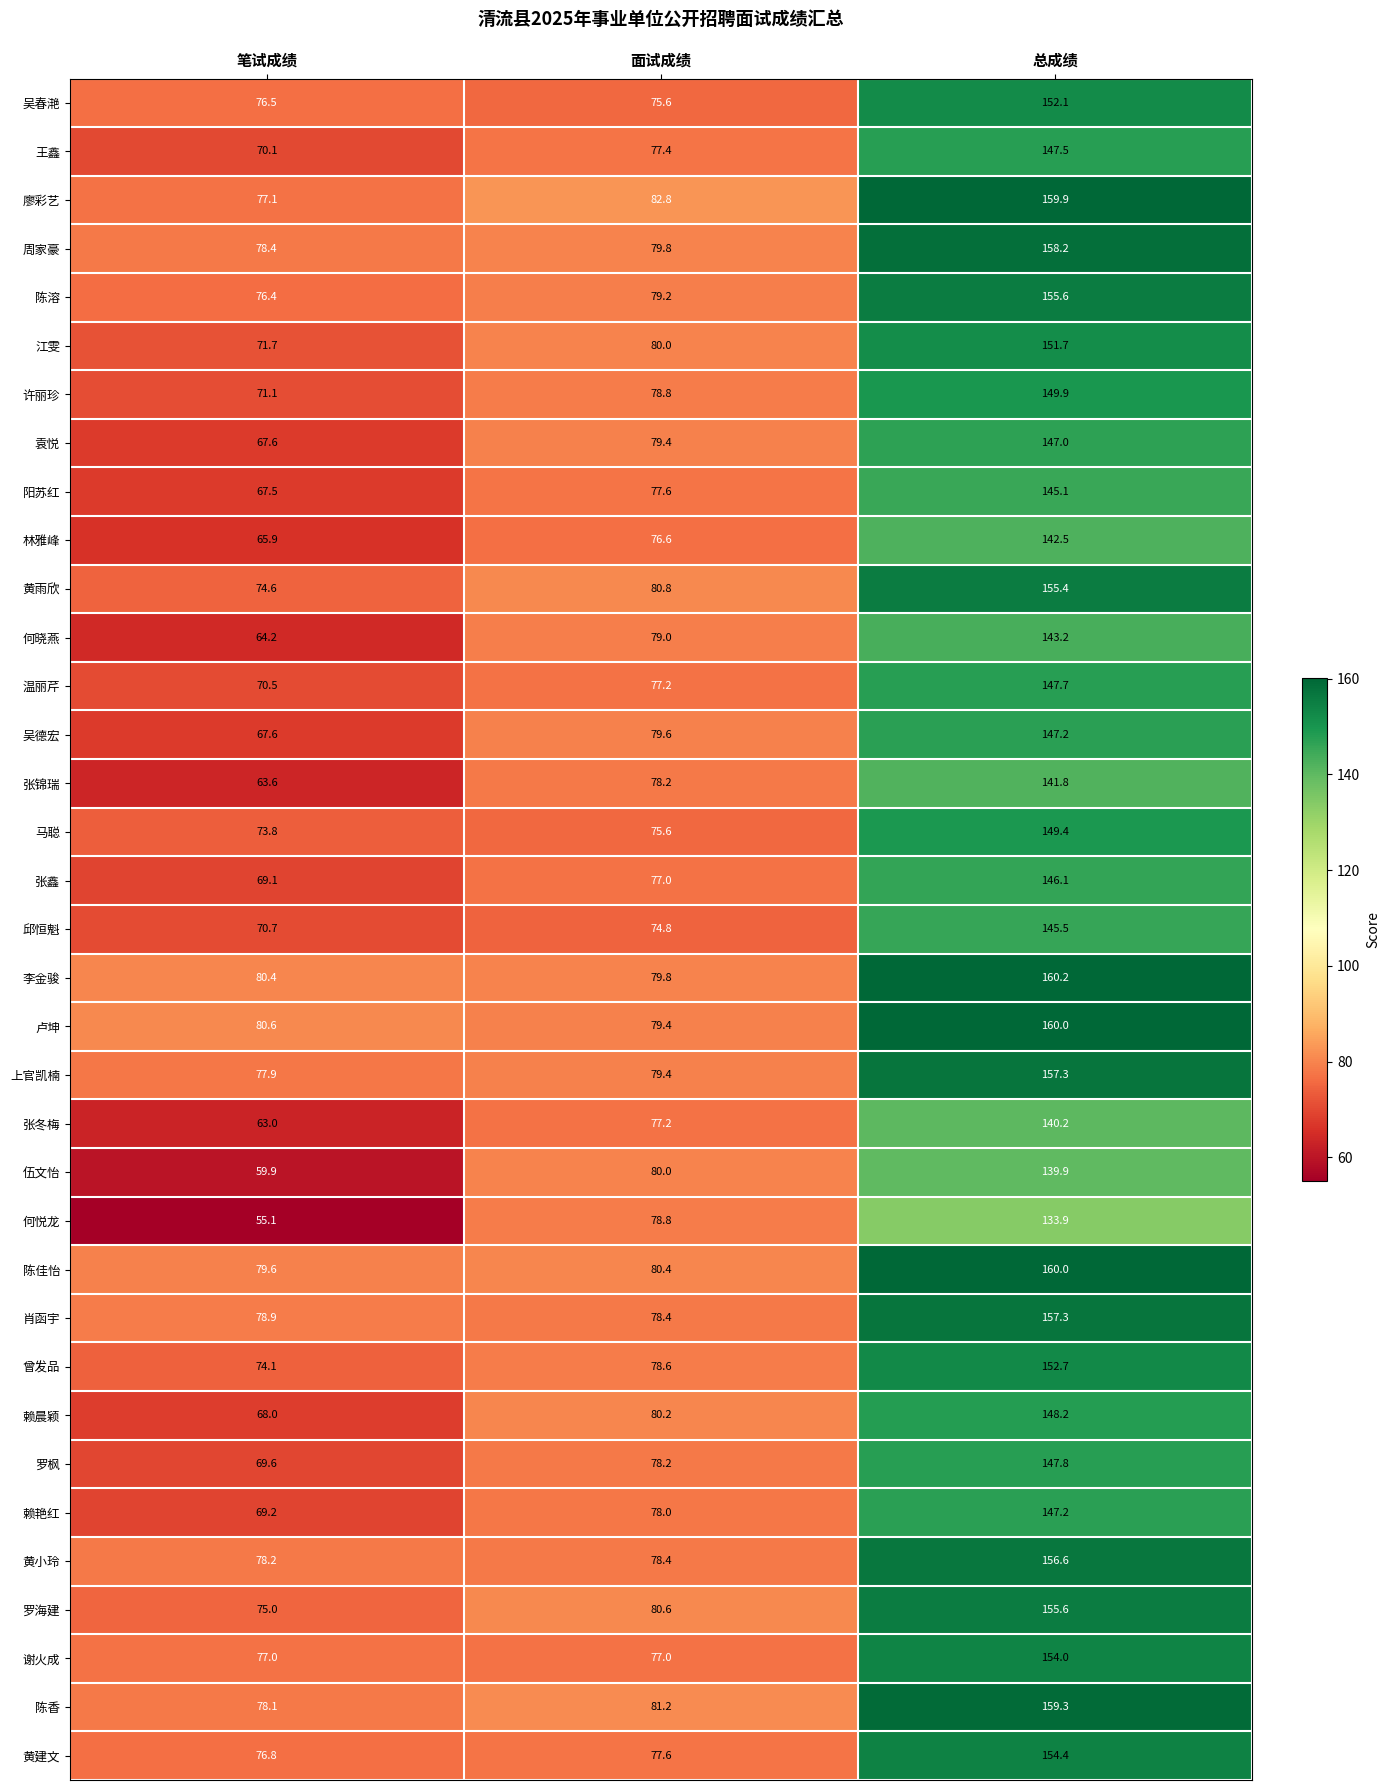

The 张鑫 series shows 69.1 at 笔试成绩. True or false?

True